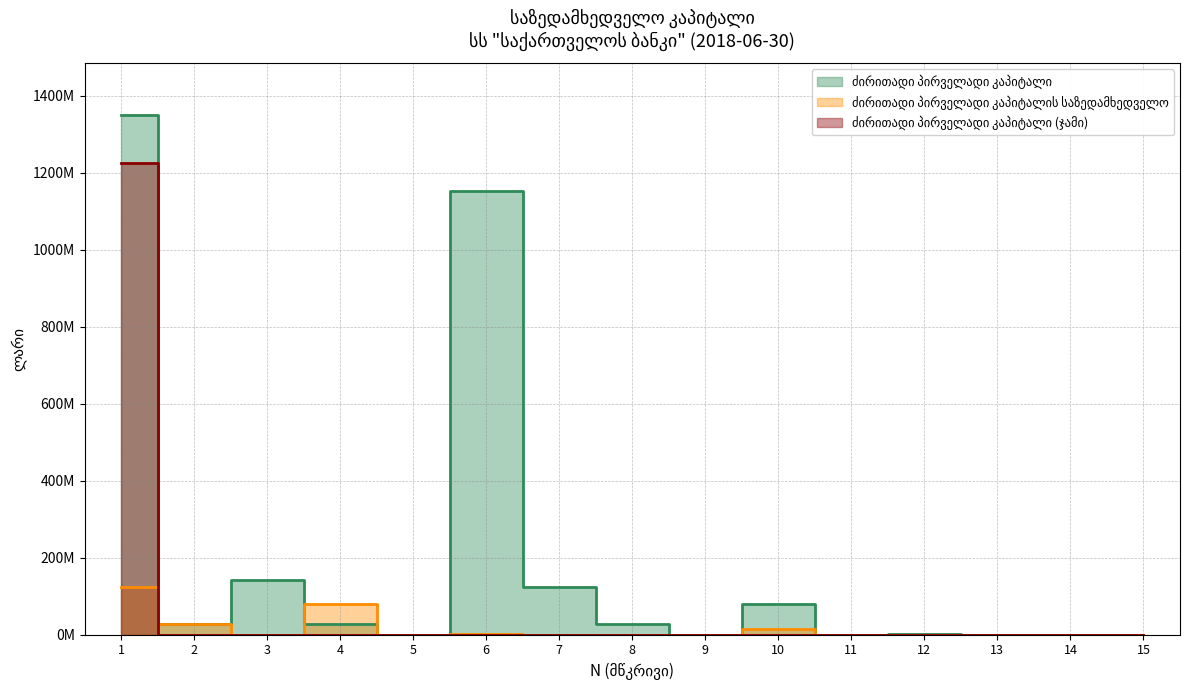

What is the sum of all ძირითადი პირველადი კაპიტალი values?

2933087706.6